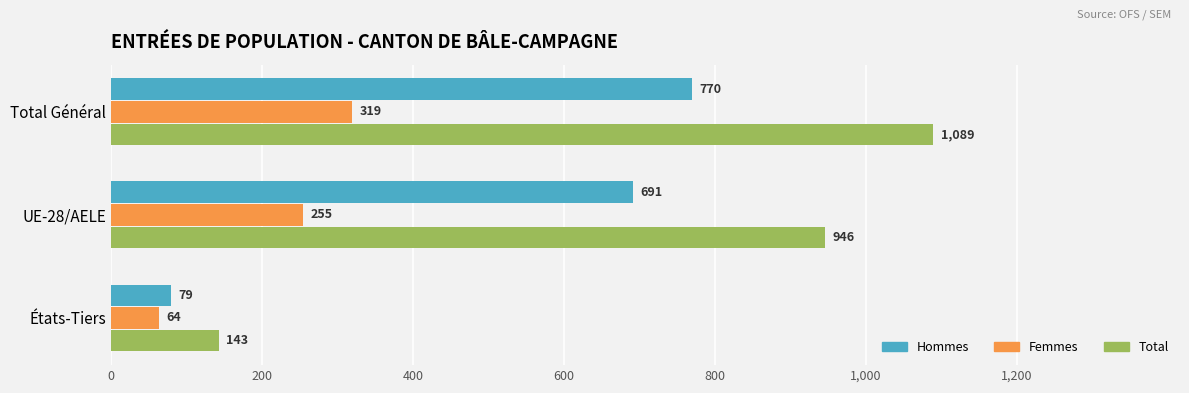

What is the greatest value displayed?

1089